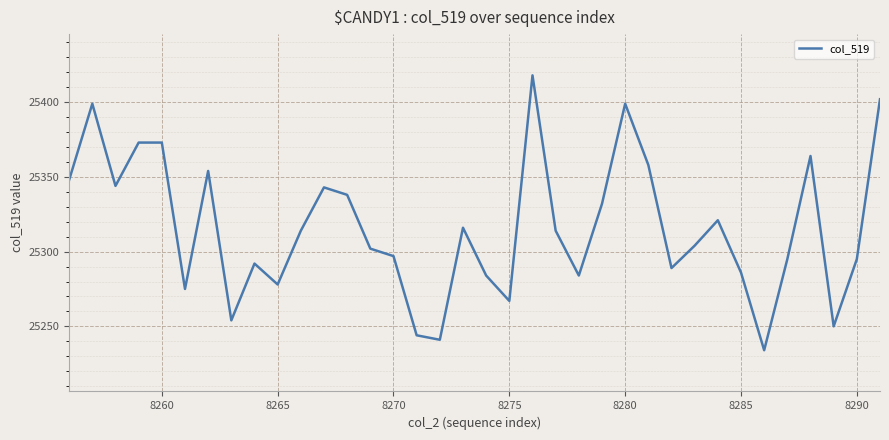

What is the difference between the maximum and minimum values?

184